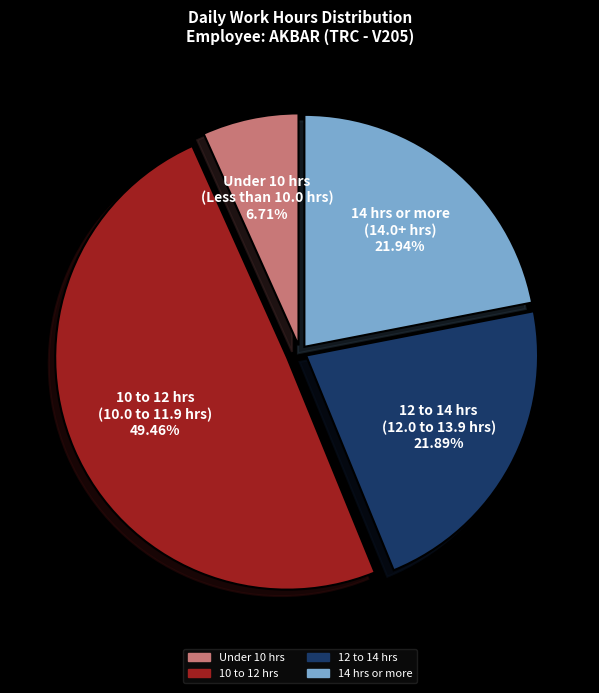

Which category has the smallest portion of the pie?

Under 10 hrs